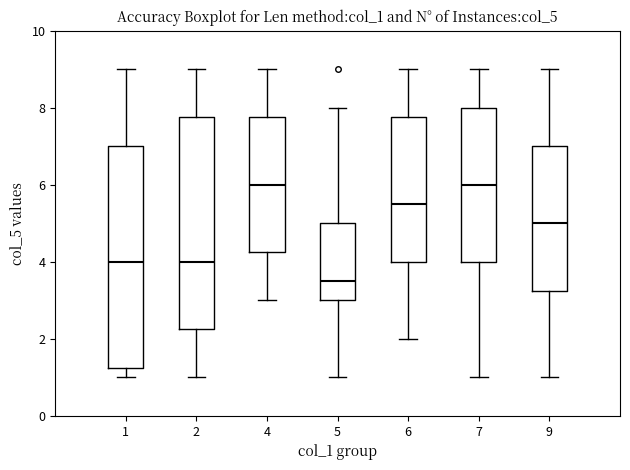

Reading left to right, read every box against the y-axis: the position of its median line, the range the box covers, and the ends of its whiskers. The values are not printed on the chart, so give them approximately, as read against the axis.

1: median 4.0, box 1.2 to 7.0, whiskers 1.0 to 9.0
2: median 4.0, box 2.2 to 7.8, whiskers 1.0 to 9.0
4: median 6.0, box 4.2 to 7.8, whiskers 3.0 to 9.0
5: median 3.6, box 3.0 to 5.0, whiskers 1.0 to 8.0
6: median 5.6, box 4.0 to 7.8, whiskers 2.0 to 9.0
7: median 6.0, box 4.0 to 8.0, whiskers 1.0 to 9.0
9: median 5.0, box 3.2 to 7.0, whiskers 1.0 to 9.0